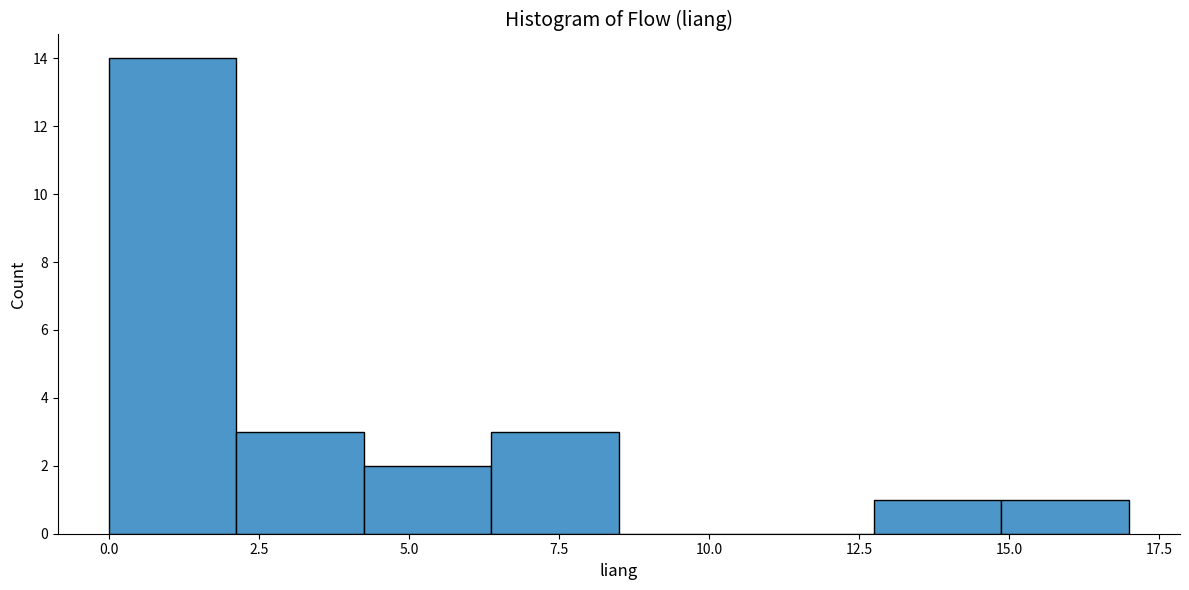

Reading left to right, list every bar in this chart as the range it spans on the x-axis followed by its height. Neither the bar edges nor the heights are printed on the chart, so give them approximately, as read against the axes.

0.0 to 2.0: 14
2.0 to 4.5: 3
4.5 to 6.5: 2
6.5 to 8.5: 3
8.5 to 10.5: 0
10.5 to 13.0: 0
13.0 to 15.0: 1
15.0 to 17.0: 1